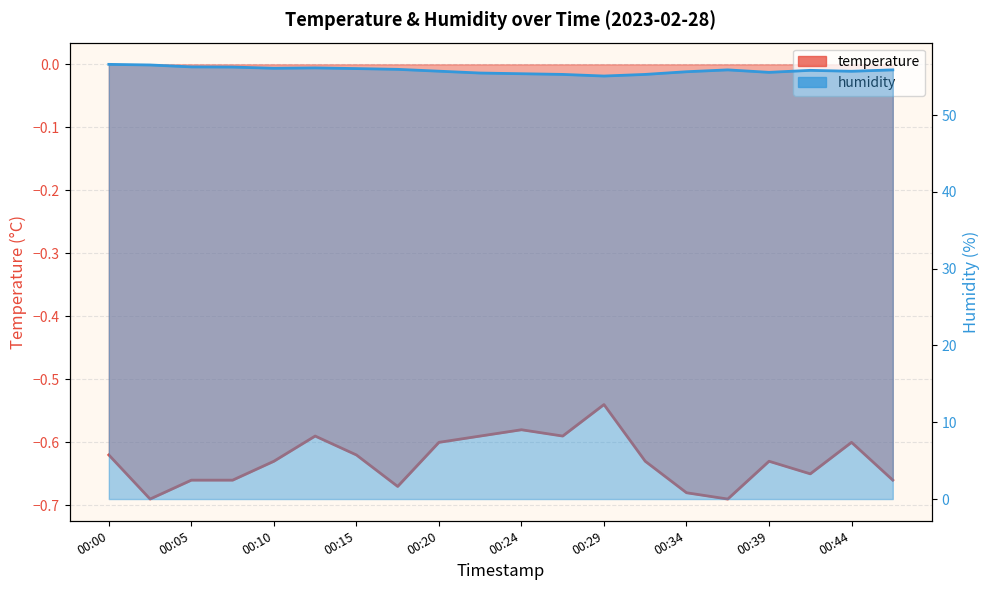

Where is the first local minimum for humidity?

00:10